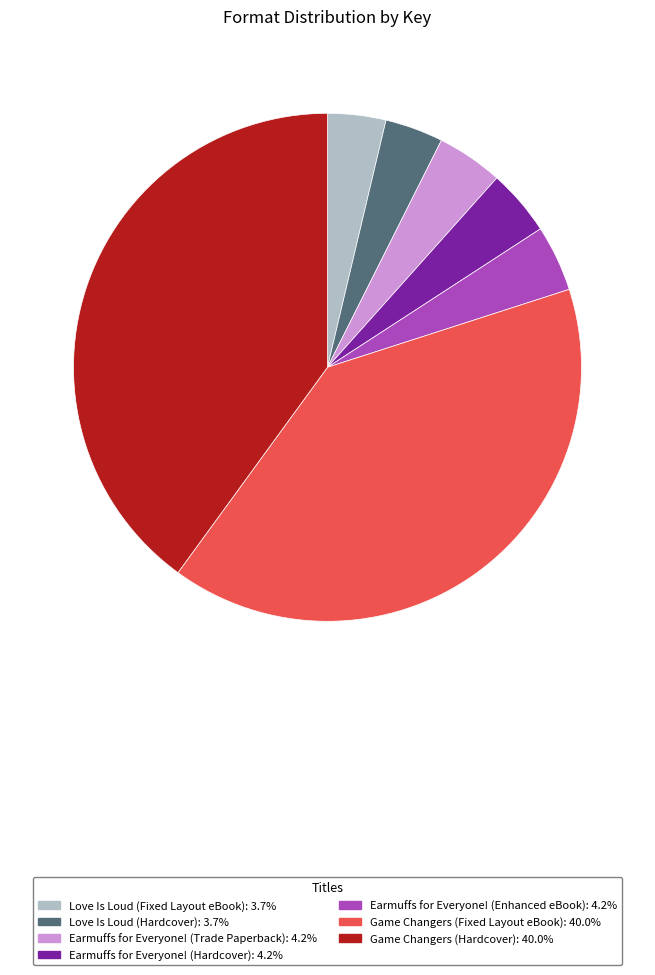

How many segments does this pie chart have?

7